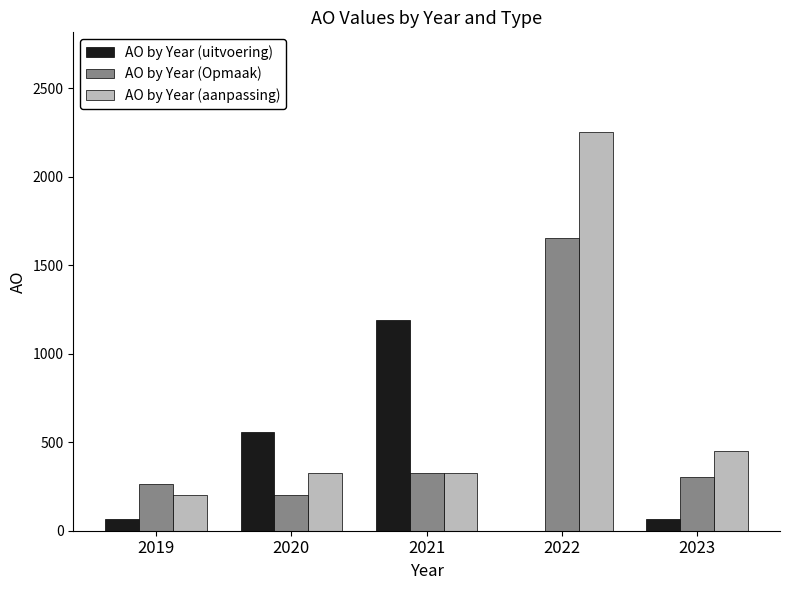

The value of AO by Year (Opmaak) at 2019 is 264. True or false?

True